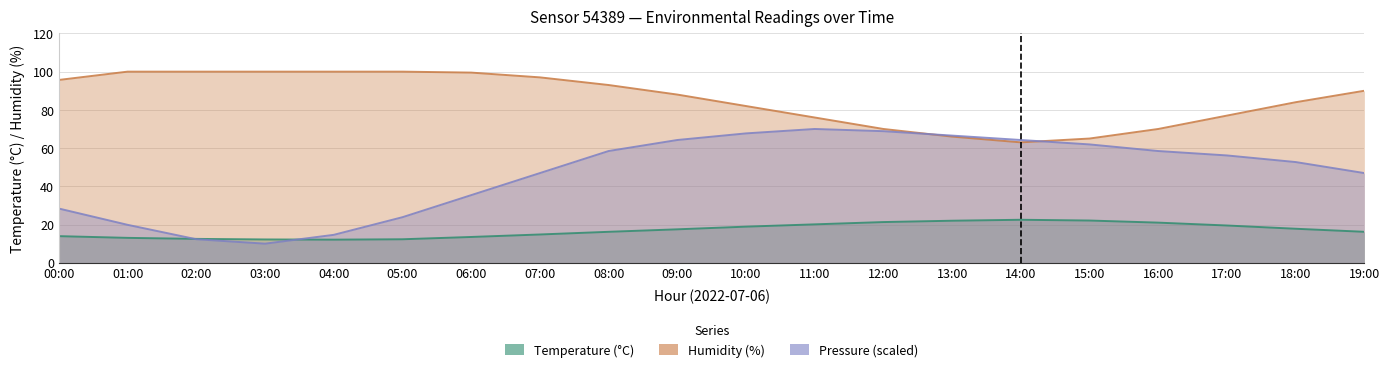

True or false: humidity has more than 1 points higher than both neighbors.

False